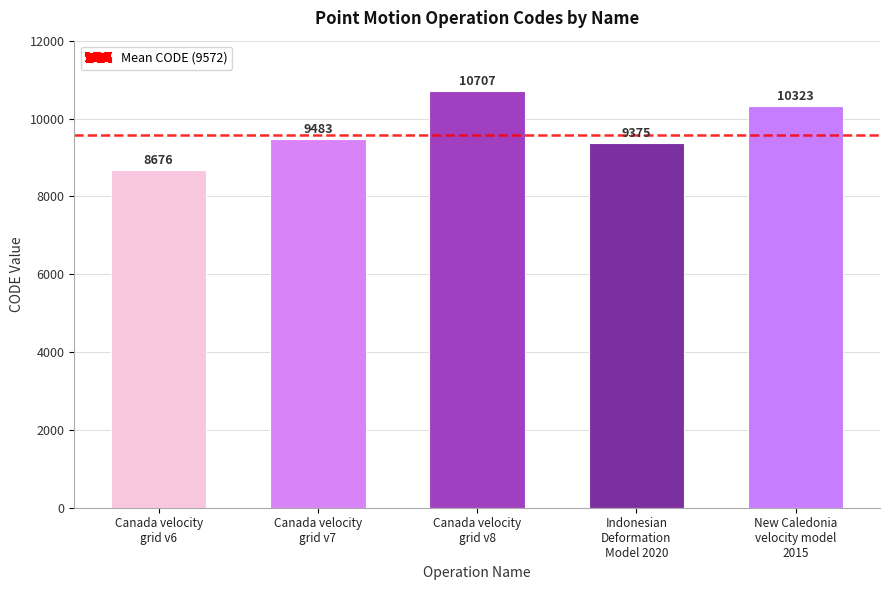

List the labels in order of value, smallest first.

Canada velocity
grid v6, Indonesian
Deformation
Model 2020, Canada velocity
grid v7, New Caledonia
velocity model
2015, Canada velocity
grid v8